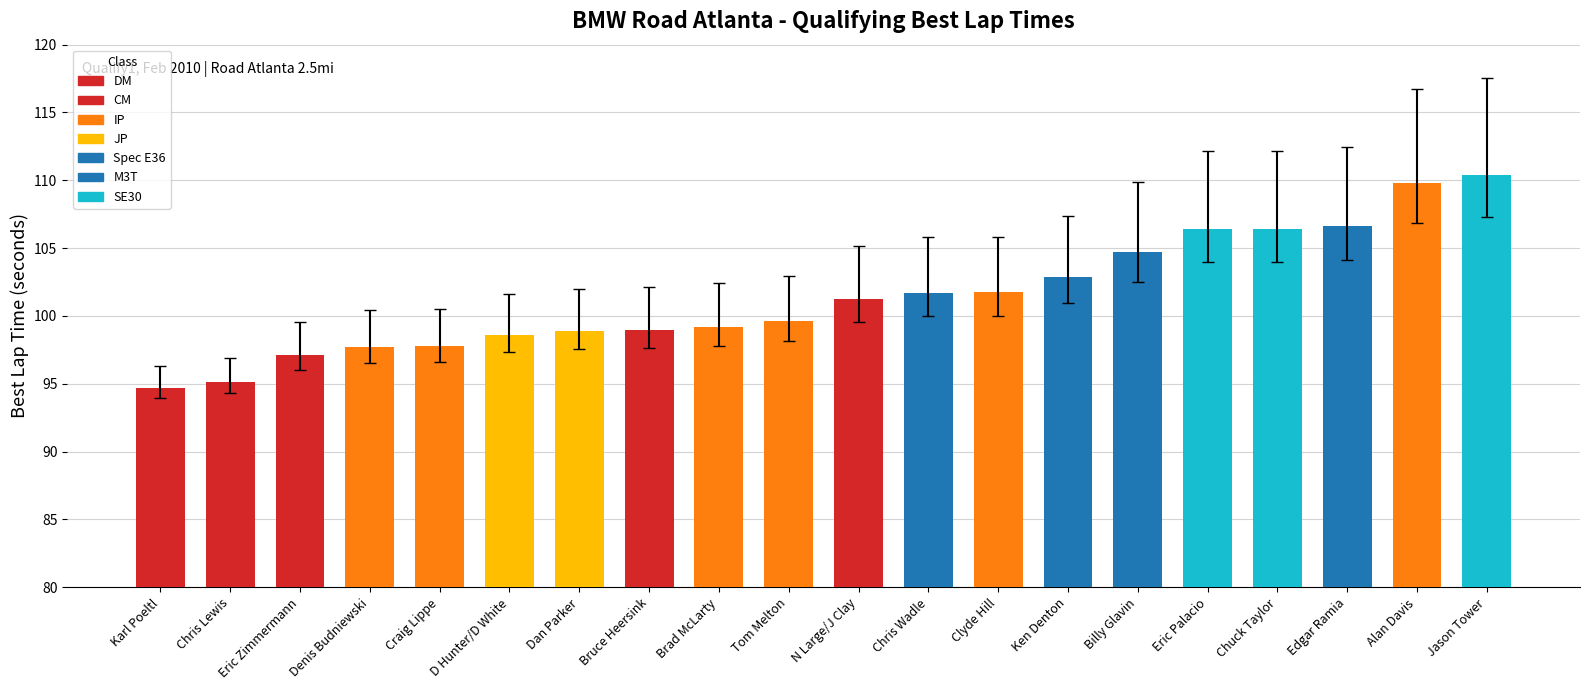

How many values are below 101?

10